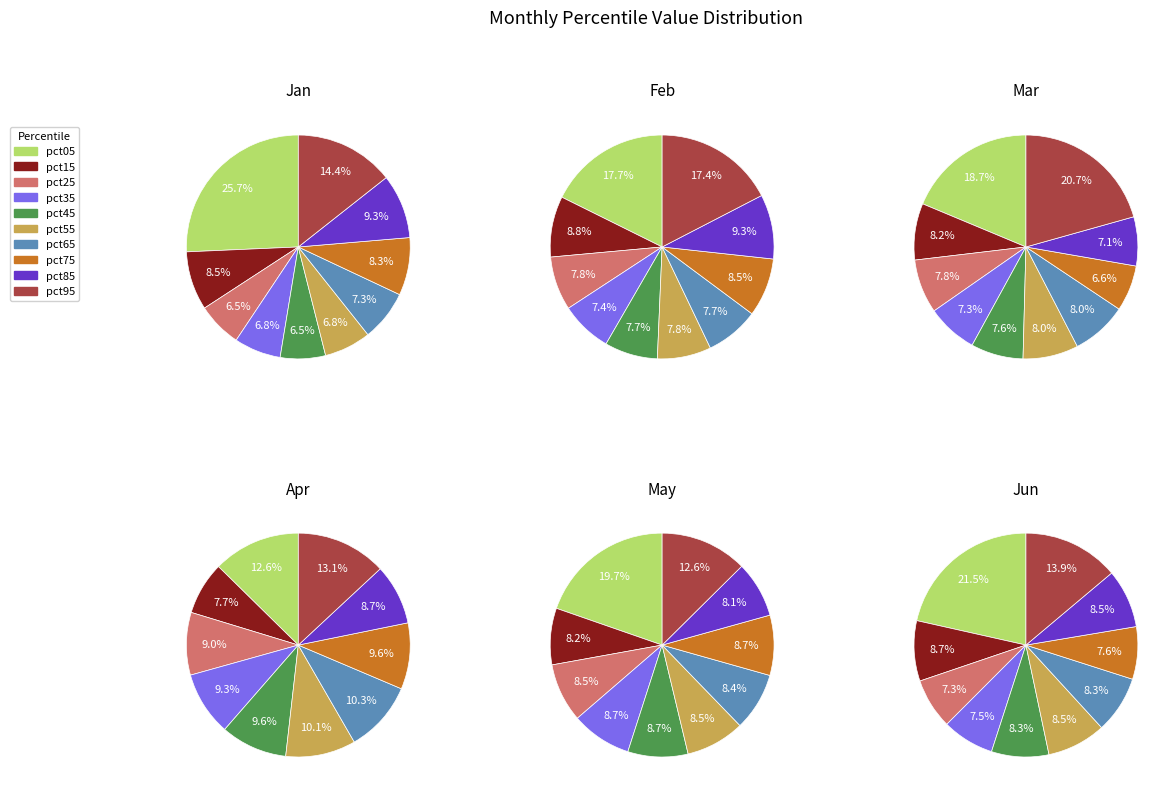

Does 7 account for over 50% of the chart?

No